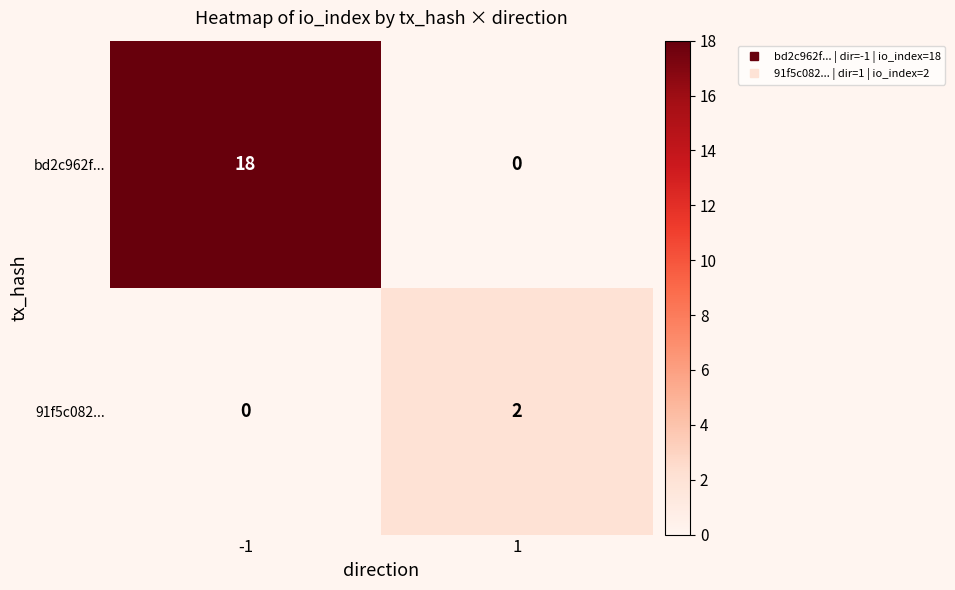

True or false: 91f5c082... has a value of 1 at -1.

False